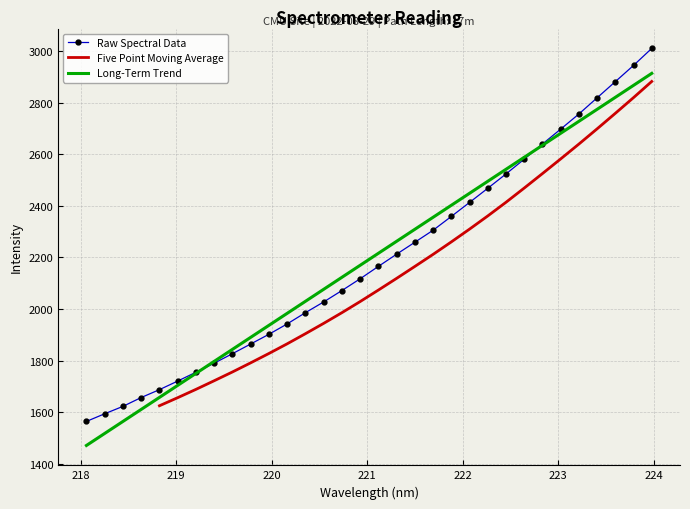

Rank the categories by value from lowest to highest.

218.0596, 218.2508, 218.442, 218.6332, 218.8244, 219.0156, 219.2067, 219.3979, 219.589, 219.7801, 219.9712, 220.1623, 220.3533, 220.5444, 220.7354, 220.9264, 221.1174, 221.3083, 221.4993, 221.6902, 221.8812, 222.0721, 222.263, 222.4538, 222.6447, 222.8355, 223.0264, 223.2172, 223.408, 223.5987, 223.7895, 223.9802